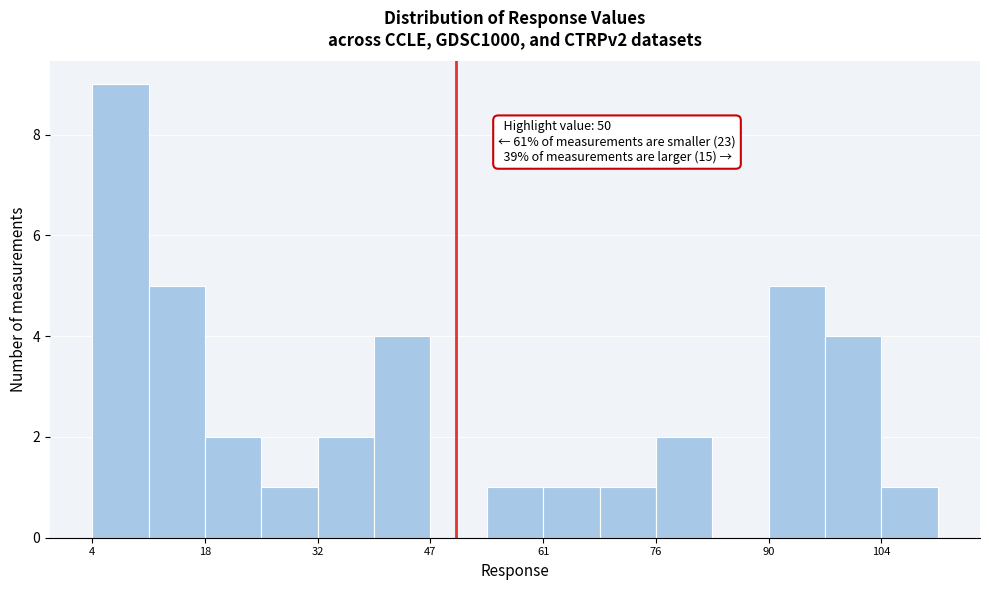

Read against the x-axis, roughly where is the centre of the tallest bar?

8